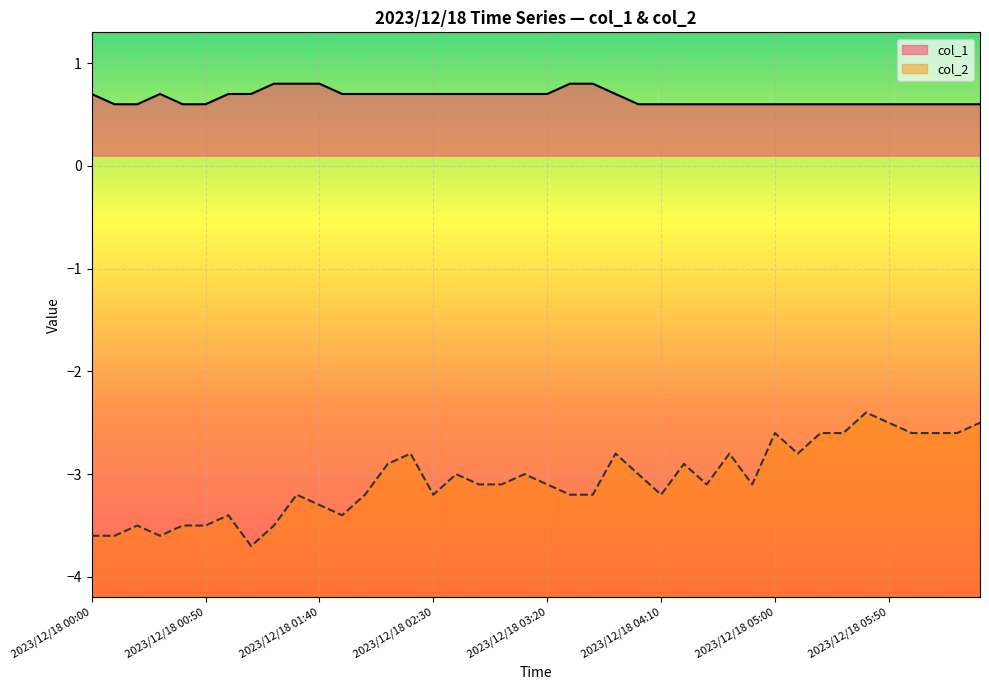

The value of col_1 at 2023/12/18 02:20 is 1.1. True or false?

False